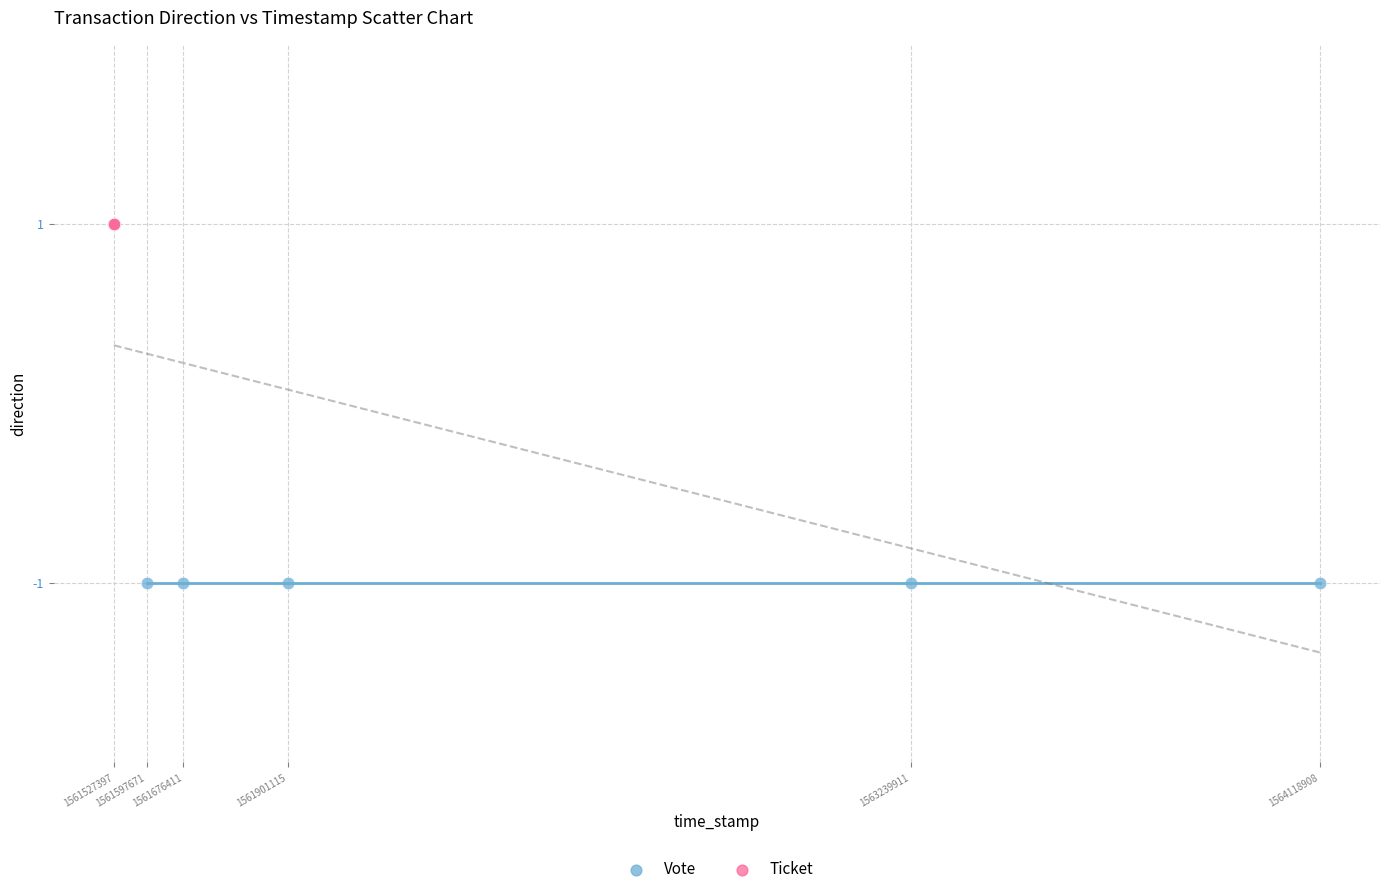

What are all the series names shown in the legend?

Vote, Ticket